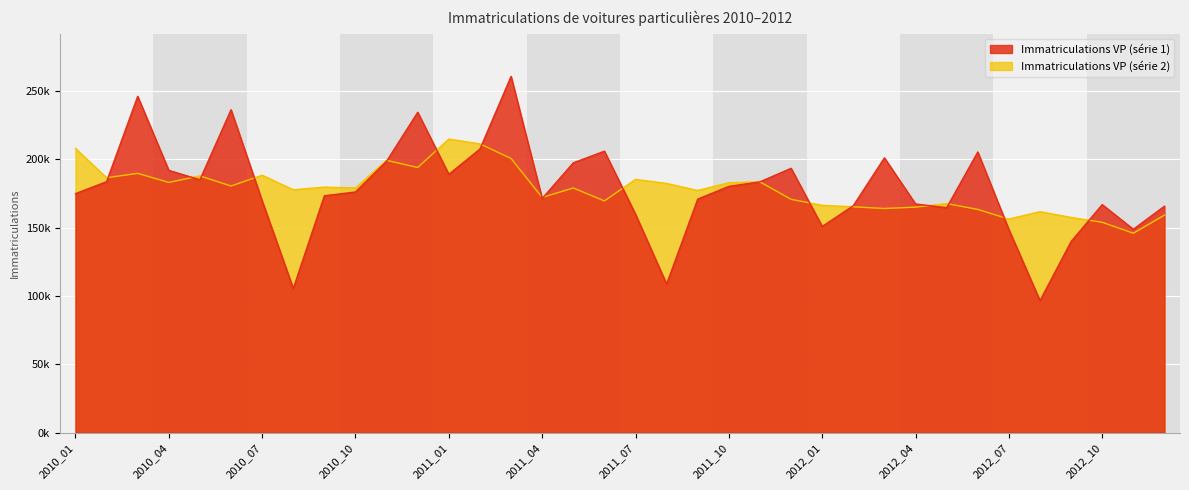

What is the smallest value displayed?

96494